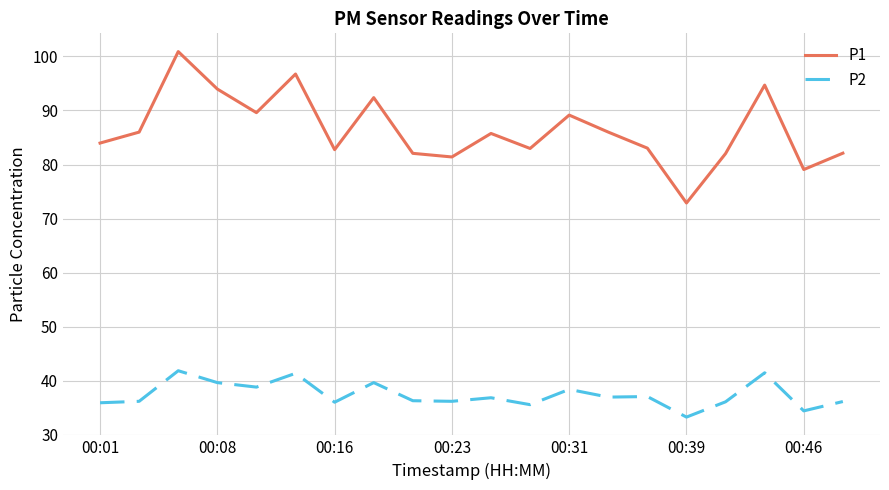

True or false: P2 and P1 intersect in this chart.

False